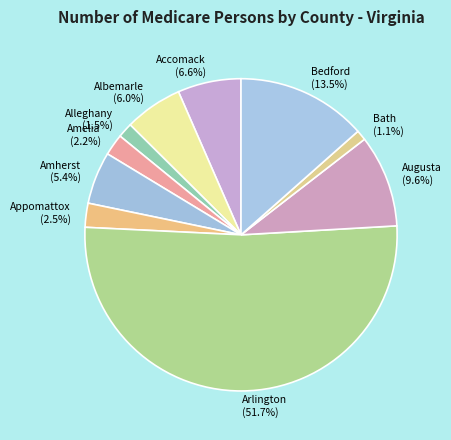

How many slices are in this pie chart?

10